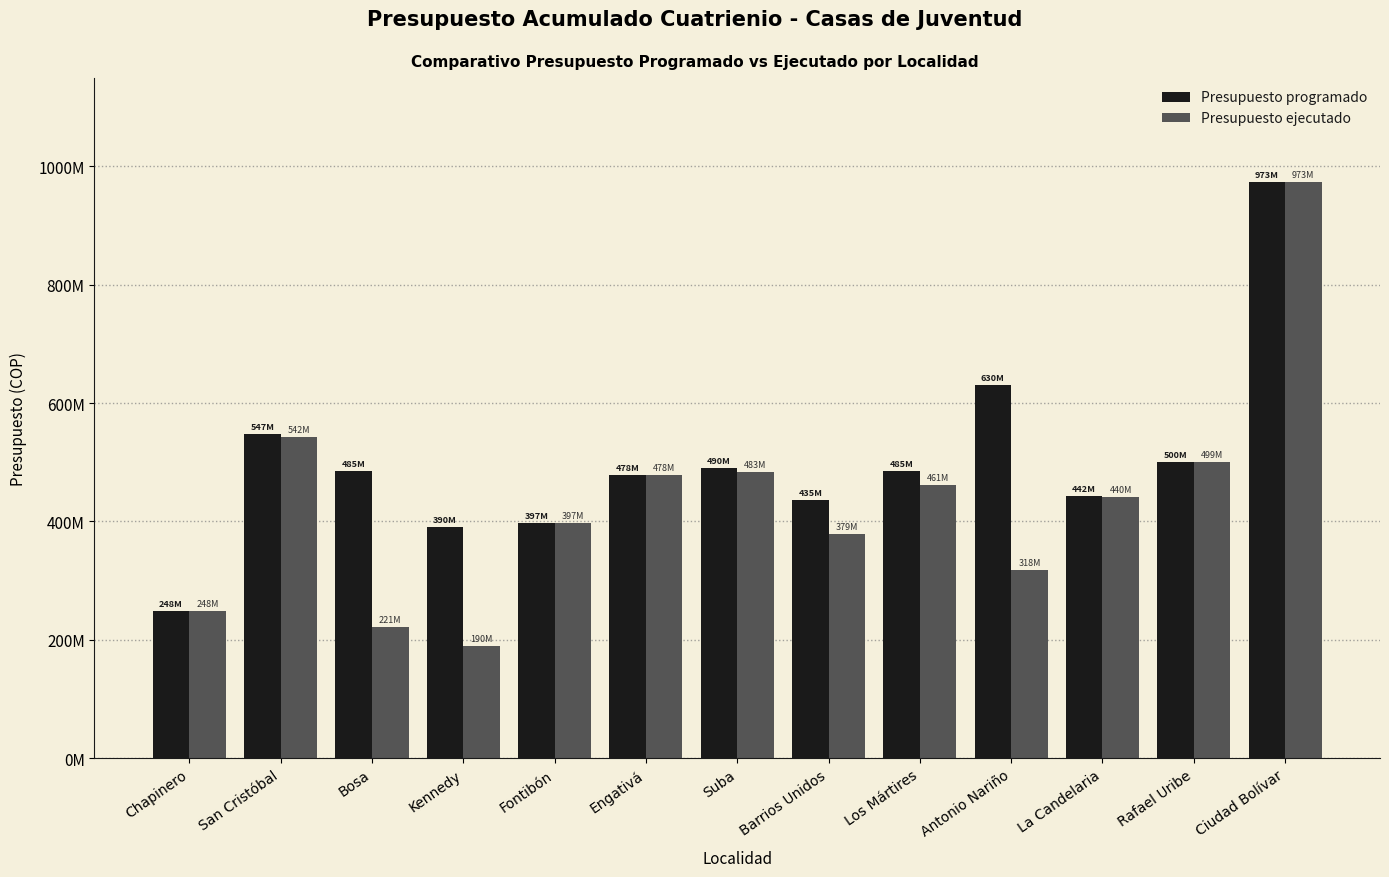

Are the bars grouped side by side (vs. stacked)?

Yes